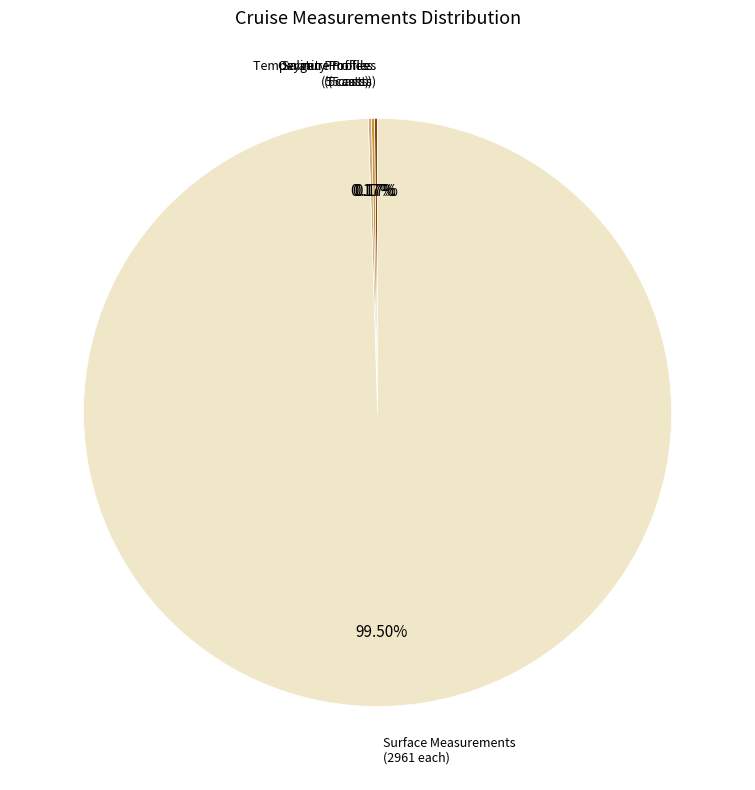

Does any single category account for the majority?

Yes